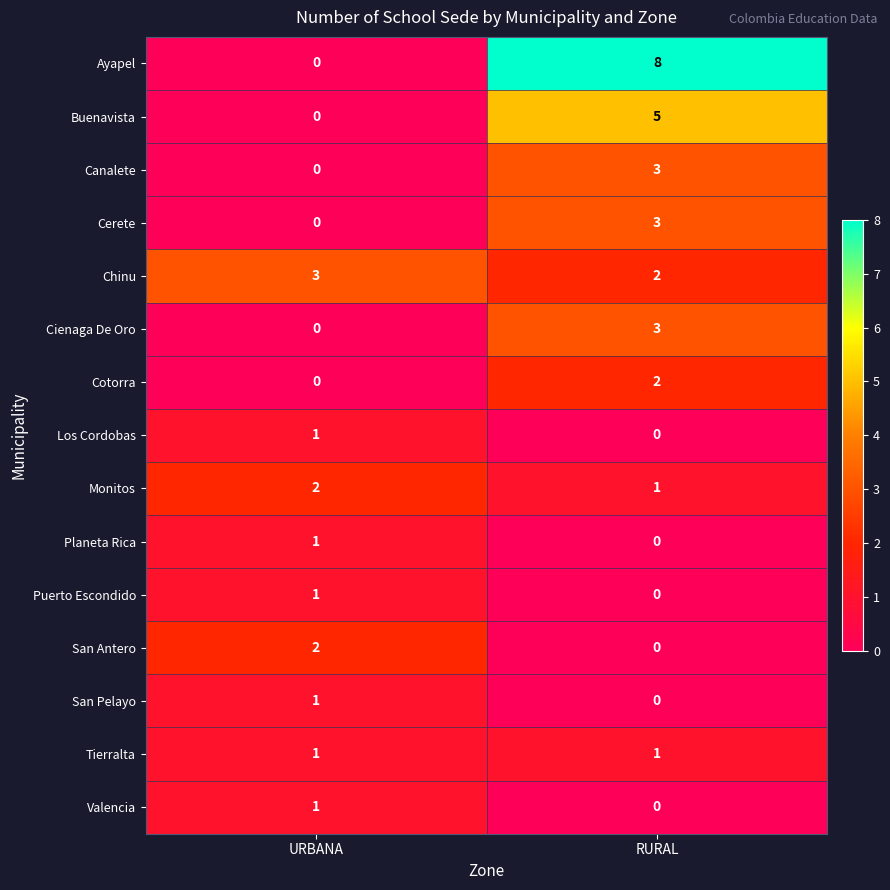

How many distinct data groups are displayed?

15